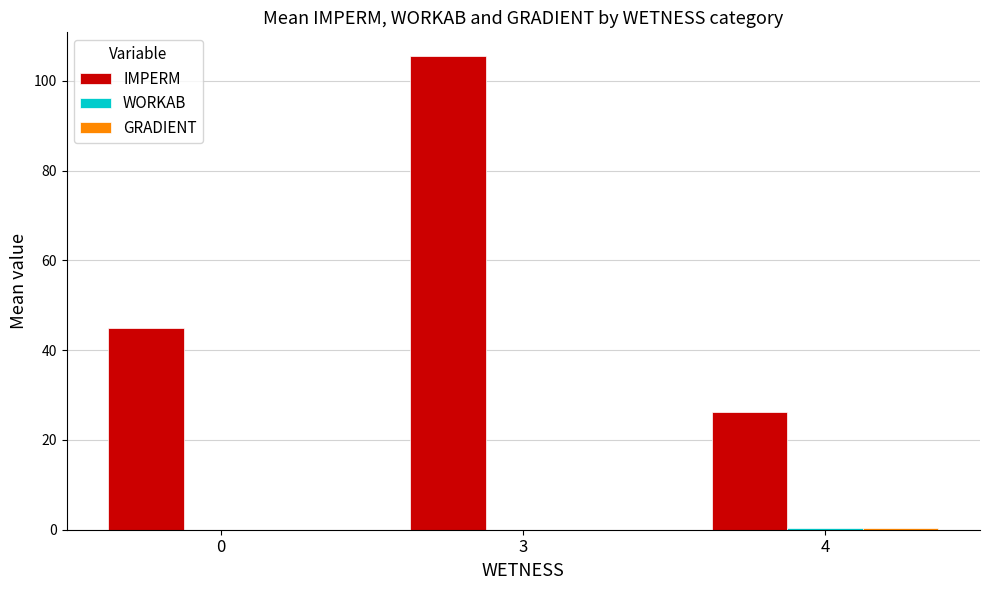

Count the number of data series in this chart.

3